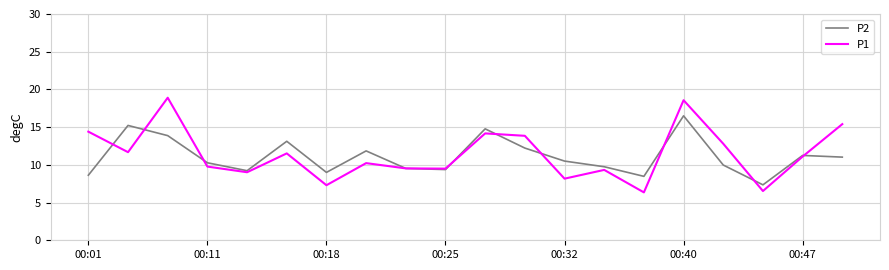

Rank the series by their maximum value, from lowest to highest.

P2, P1